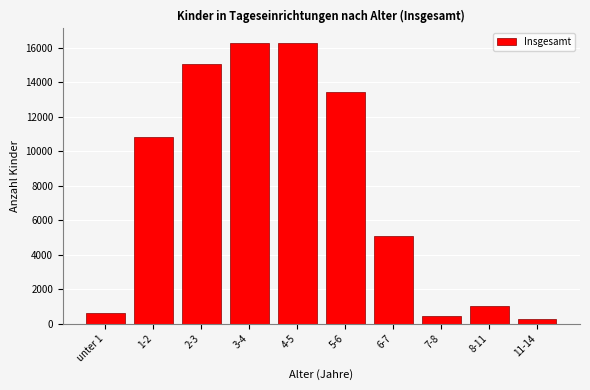

Where is the data nearest to the value 8304?

1-2